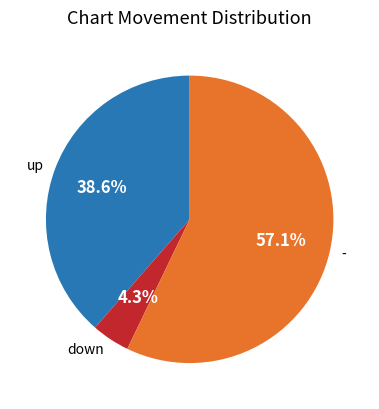

To the nearest percent, what percentage of the pie is up?

39%